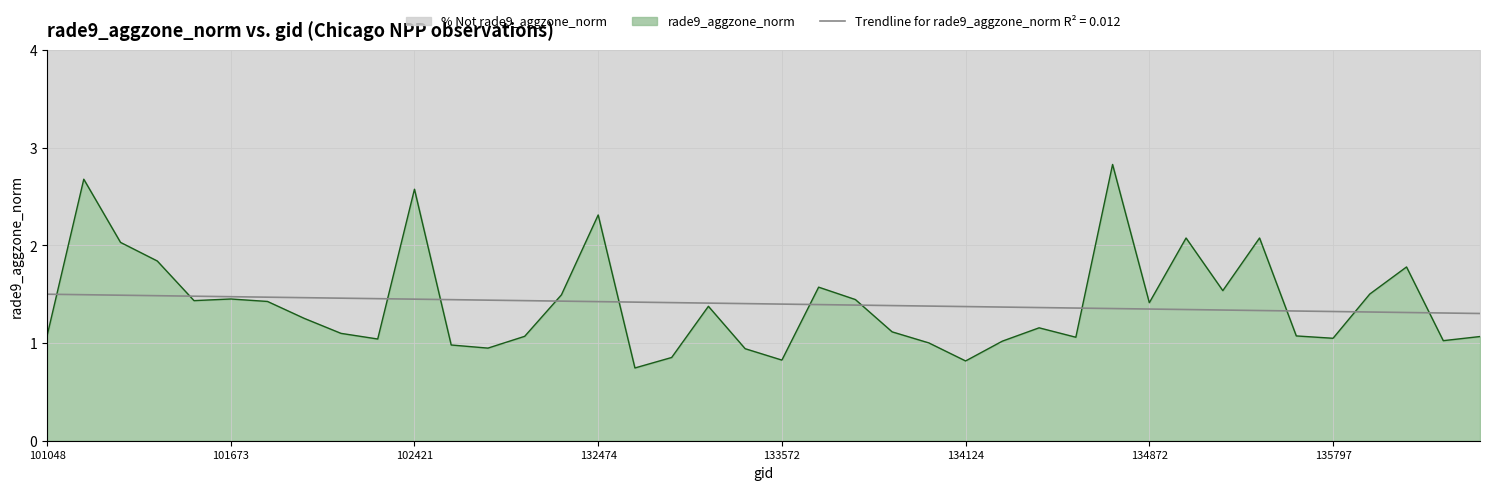

How many categories are shown in the chart?

40